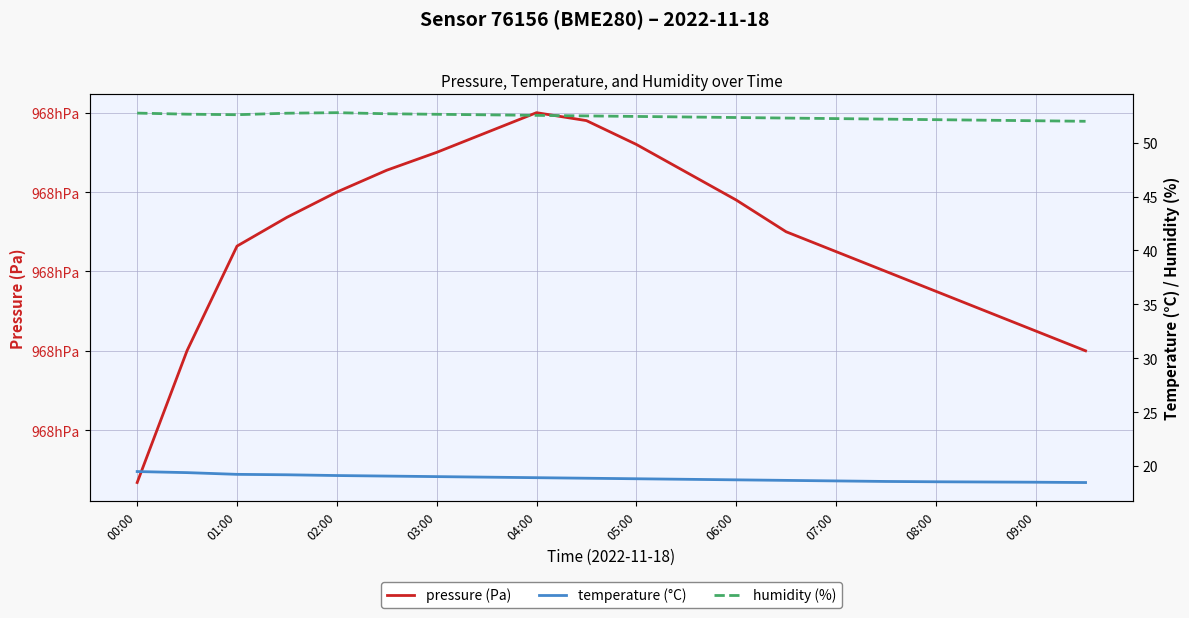

At which category does pressure (Pa) reach its first local peak?

04:00